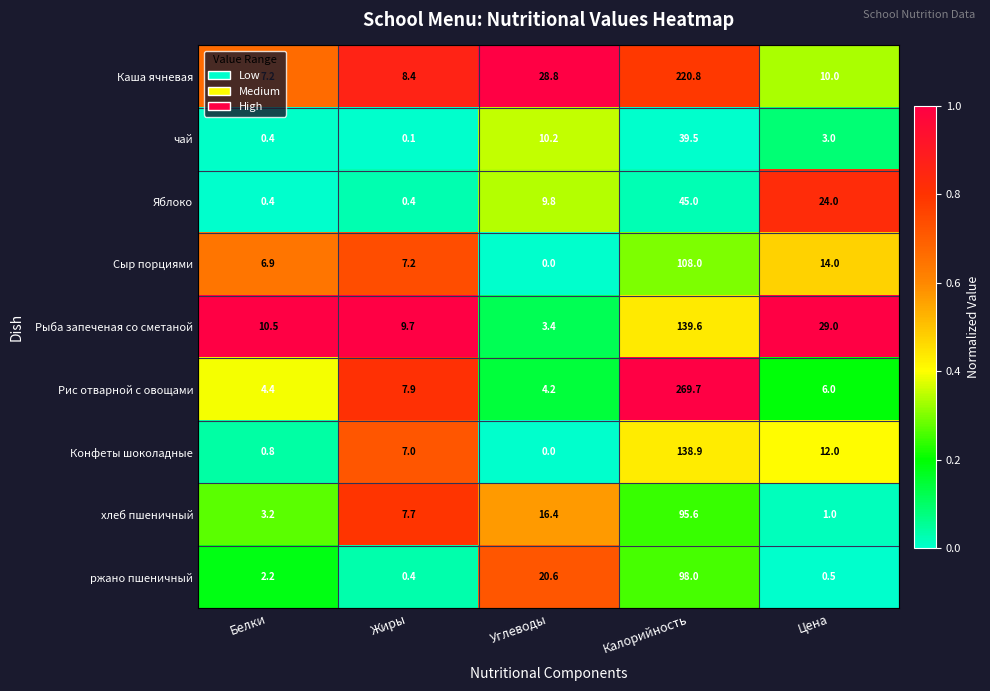

Between Жиры and Калорийность, which series saw the biggest shift?

Рис отварной с овощами